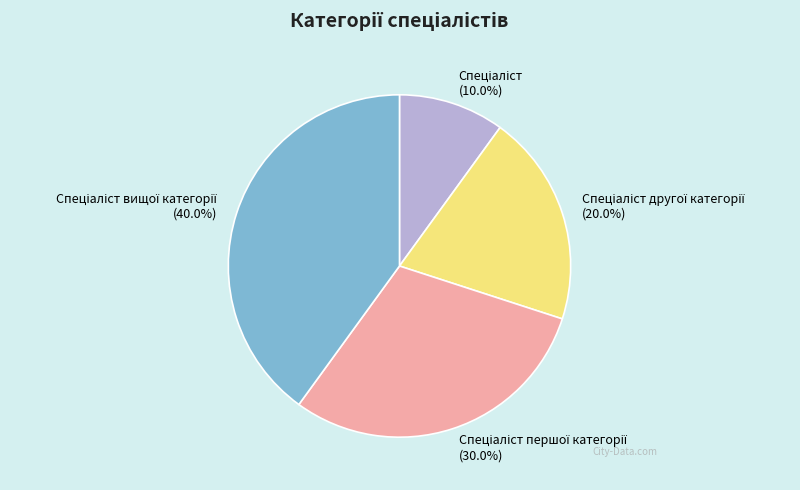

Is there any slice that represents more than half of the pie?

No